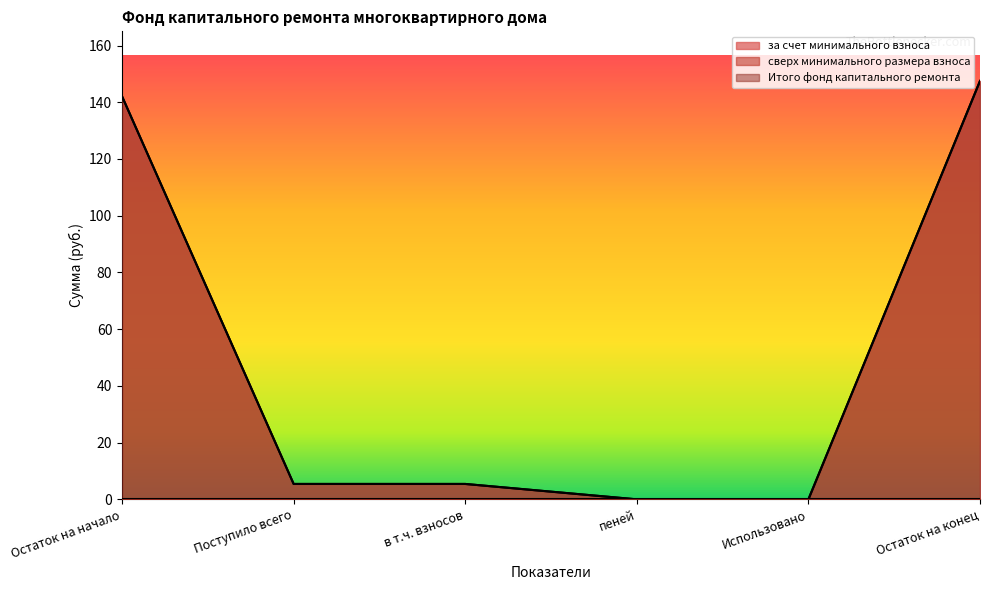

How many values in за счет минимального взноса are above zero?

4